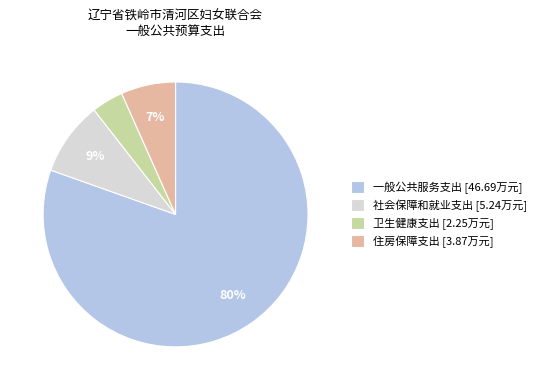

The 一般公共服务支出 slice represents 70% of the pie. True or false?

False